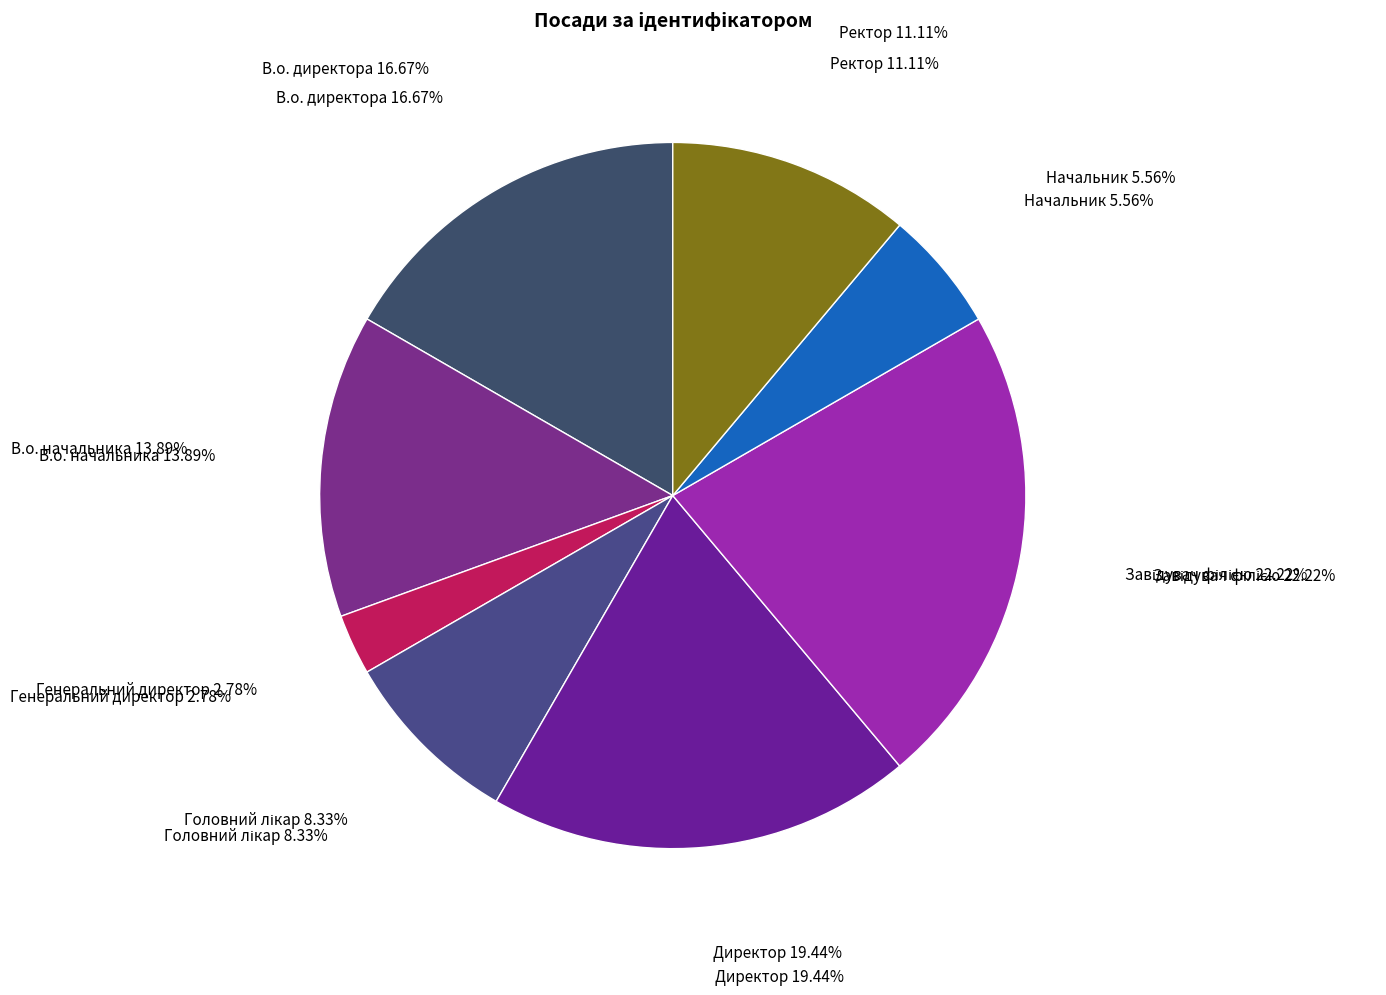

What is the total percentage of Генеральний директор and Завідувач філією?

25.0%